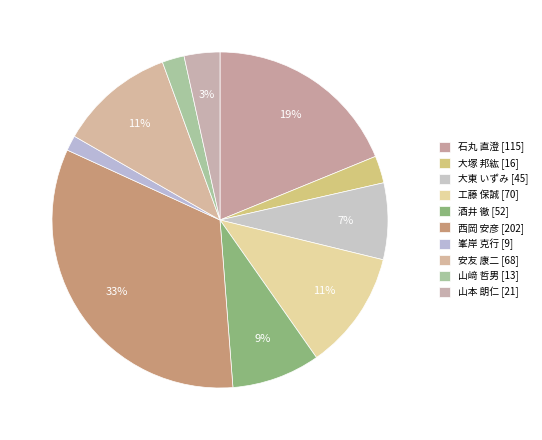

Rank the categories by value from highest to lowest.

西岡 安彦, 石丸 直澄, 工藤 保誠, 安友 康二, 酒井 徹, 大東 いずみ, 山本 朗仁, 大塚 邦紘, 山﨑 哲男, 峯岸 克行